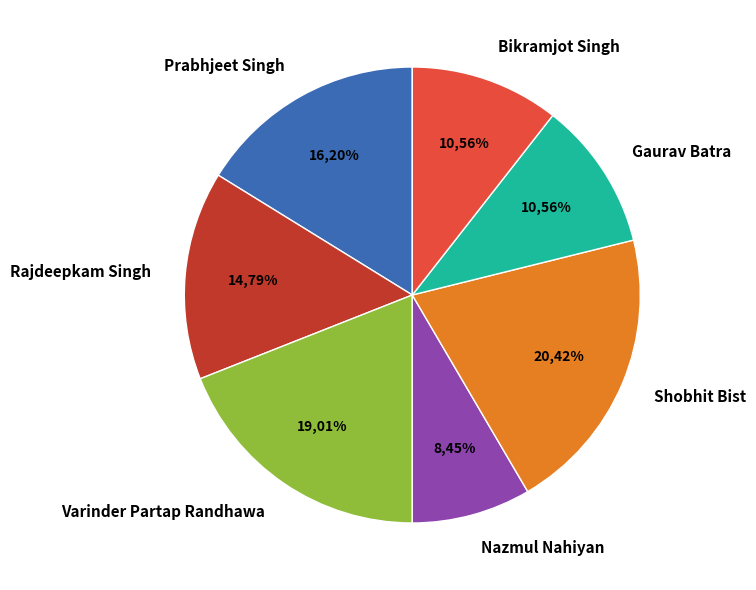

Is there a majority slice in this chart?

No